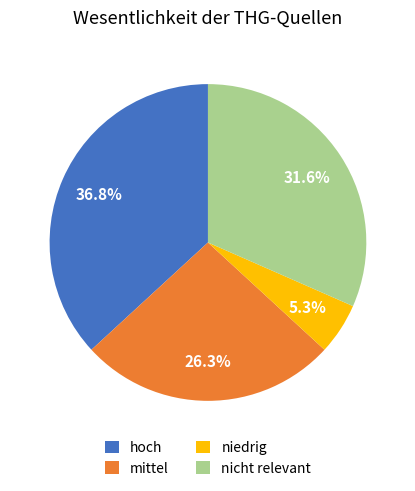

True or false: mittel accounts for 38% of the total.

False